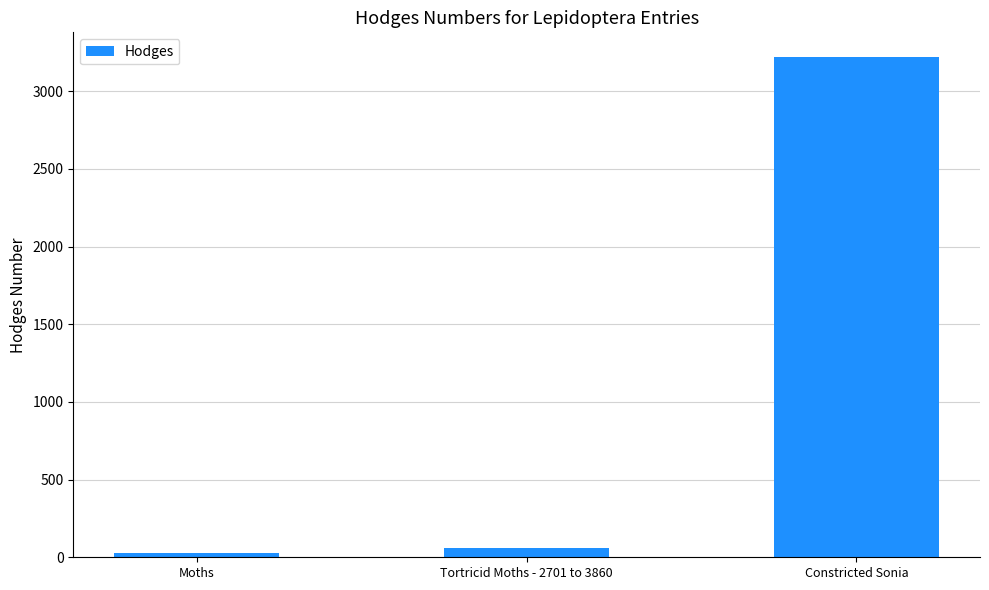

Rank the categories by value from highest to lowest.

Constricted Sonia, Tortricid Moths - 2701 to 3860, Moths